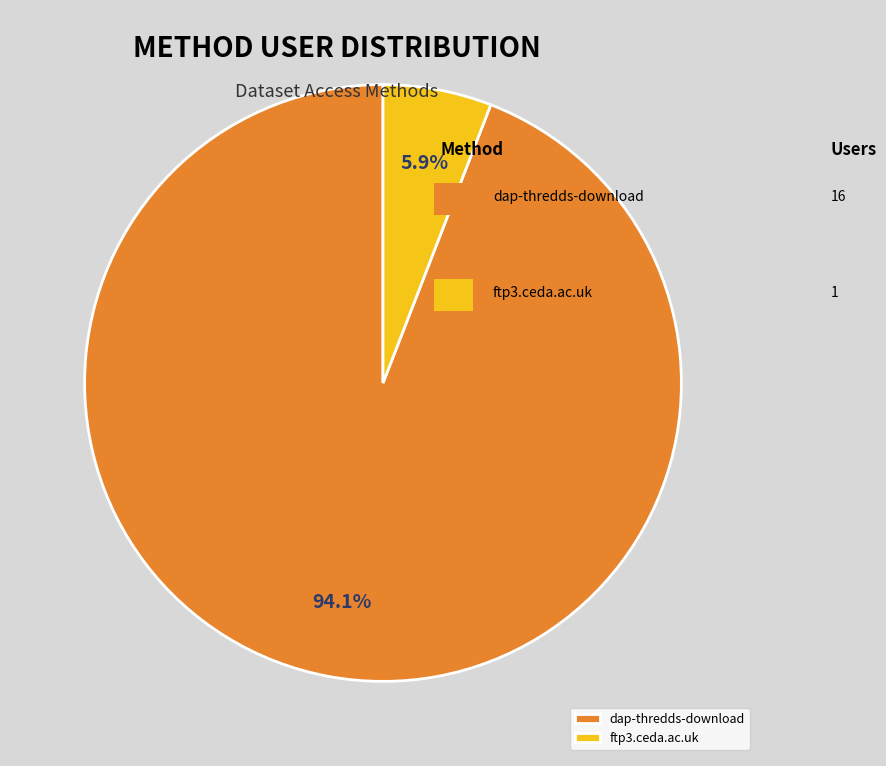

To the nearest percent, what is the difference between the largest and smallest slice percentages?

88%